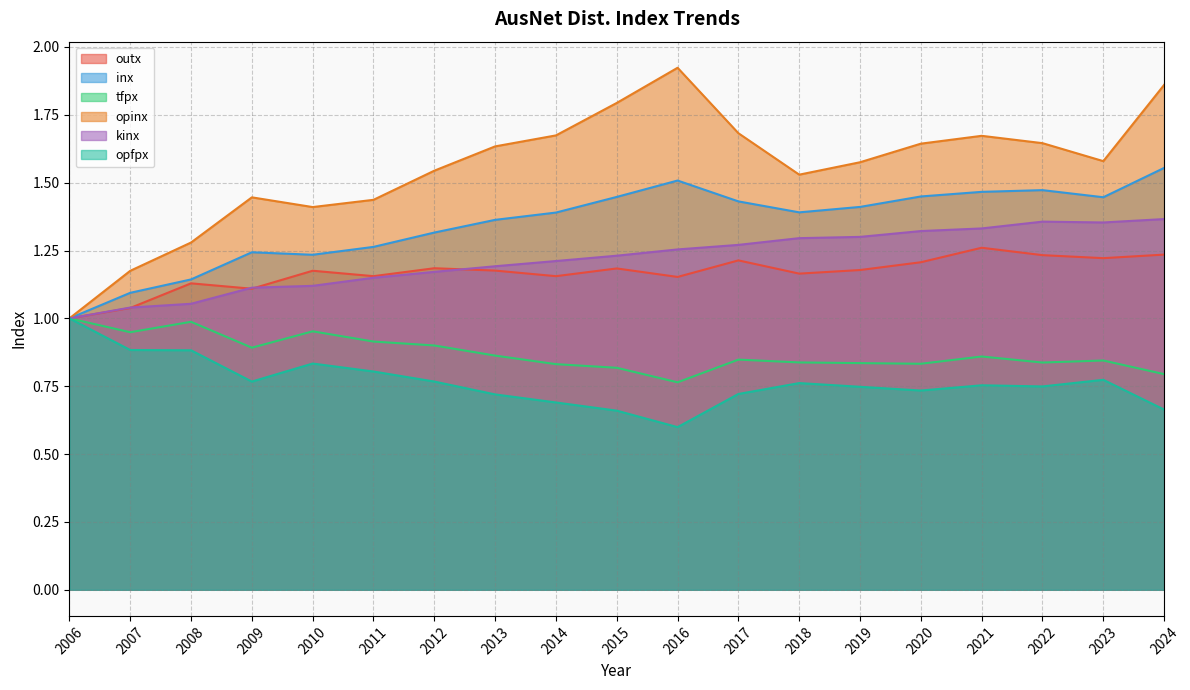

What is the difference between the maximum and second lowest values in the opinx series?

0.7